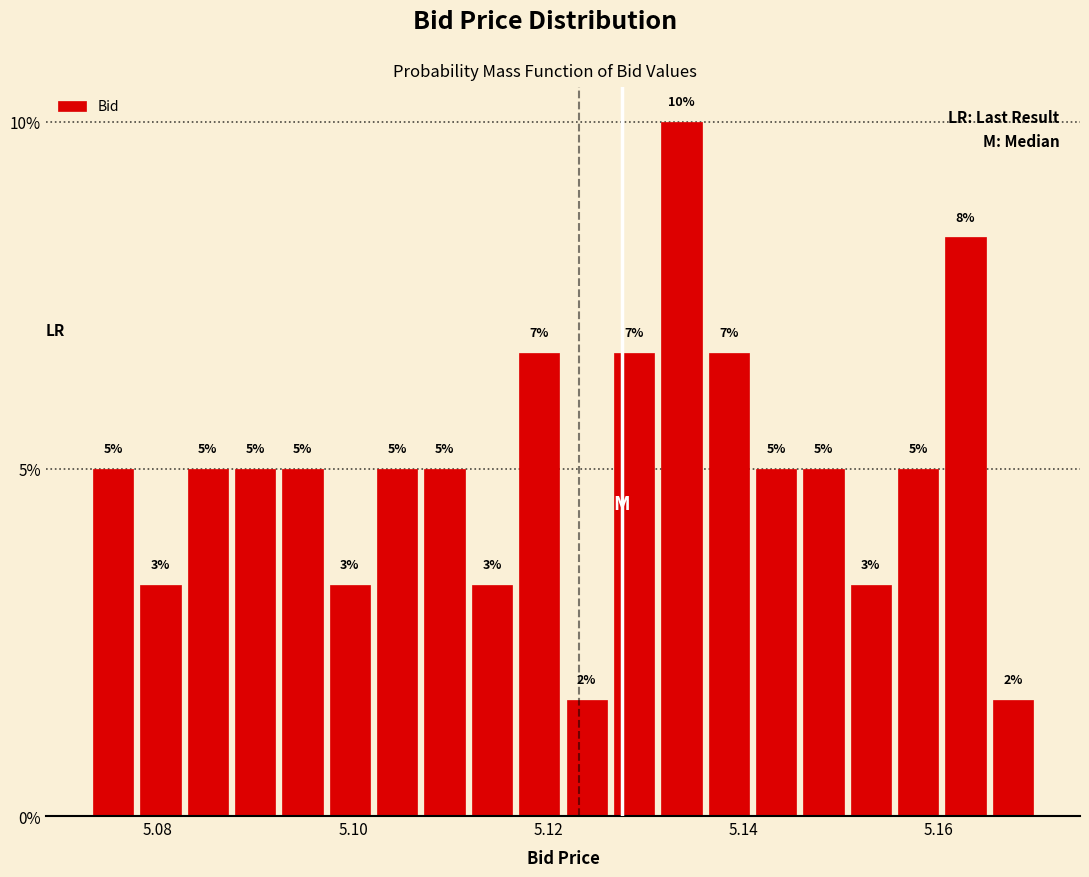

Around what value on the x-axis is the tallest bar? Give the approximate position of its centre, as read against the axis.

5.134